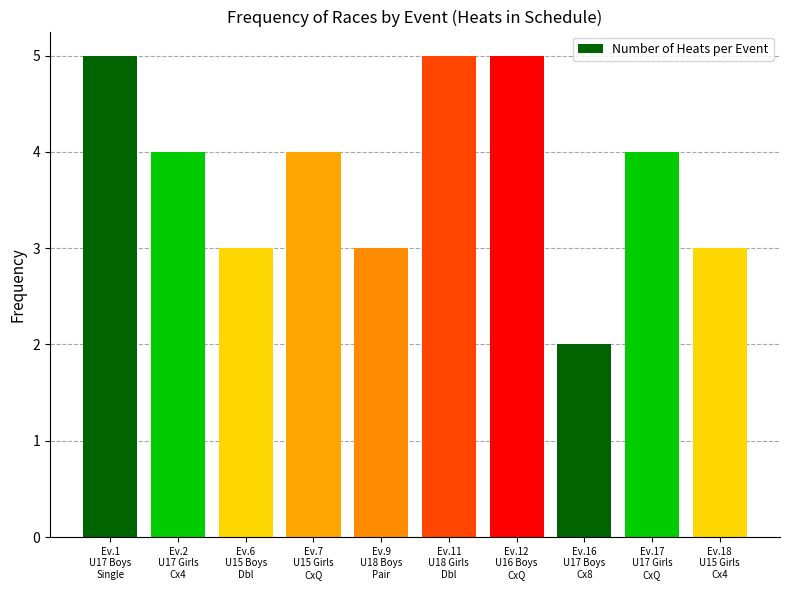

What is the sum of all values?

38